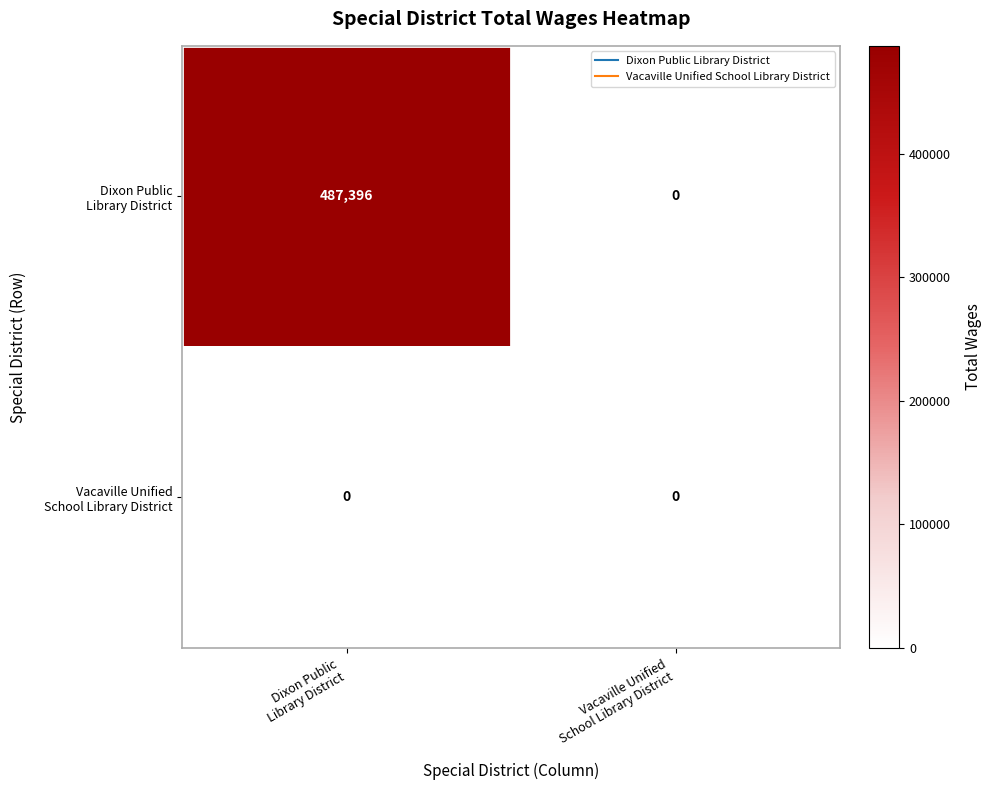

List the series in order of their overall mean, highest first.

Dixon Public Library District, Vacaville Unified School Library District